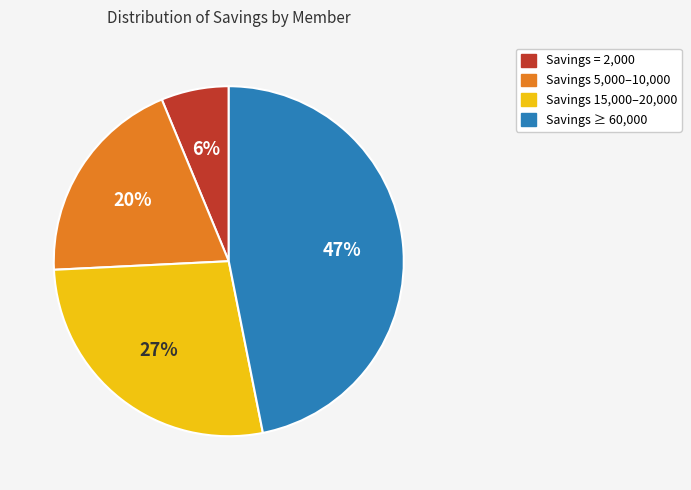

Does any single category account for the majority?

No